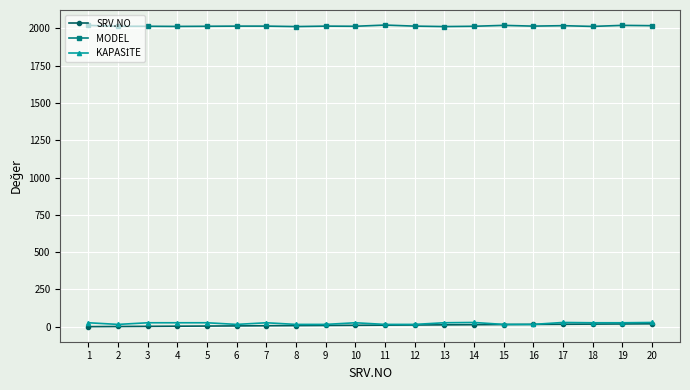

True or false: MODEL and SRV.NO cross at least once.

False